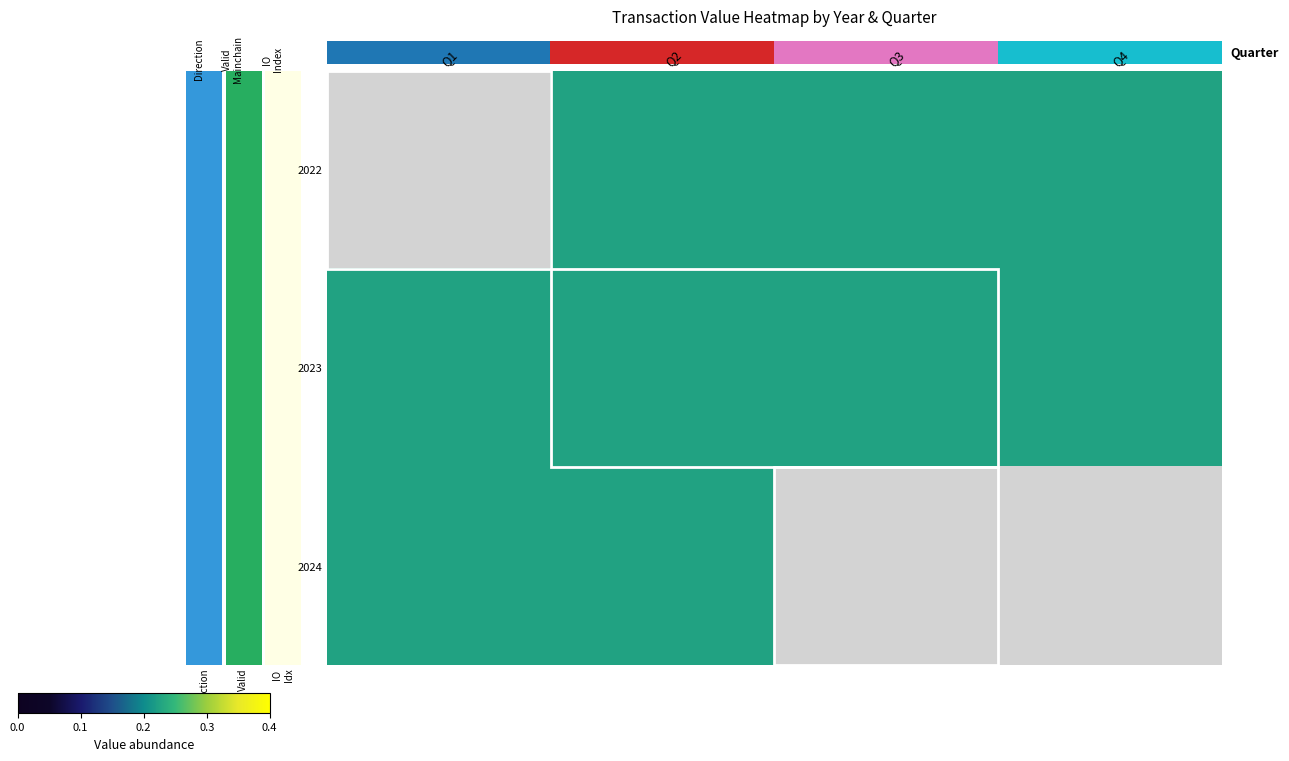

Count the number of categories in the chart.

4